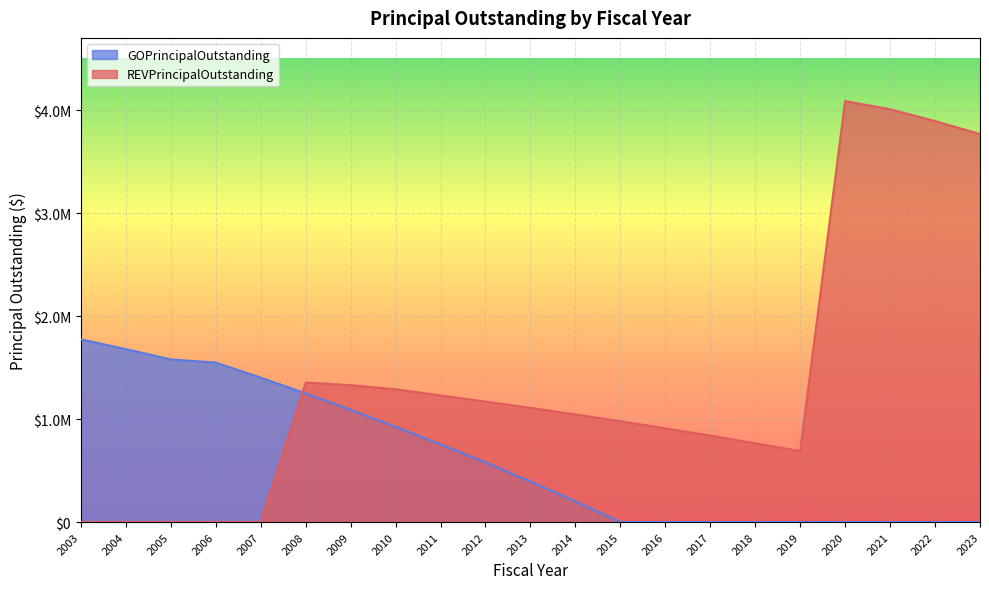

The value of GOPrincipalOutstanding at 2003 is 3044229. True or false?

False